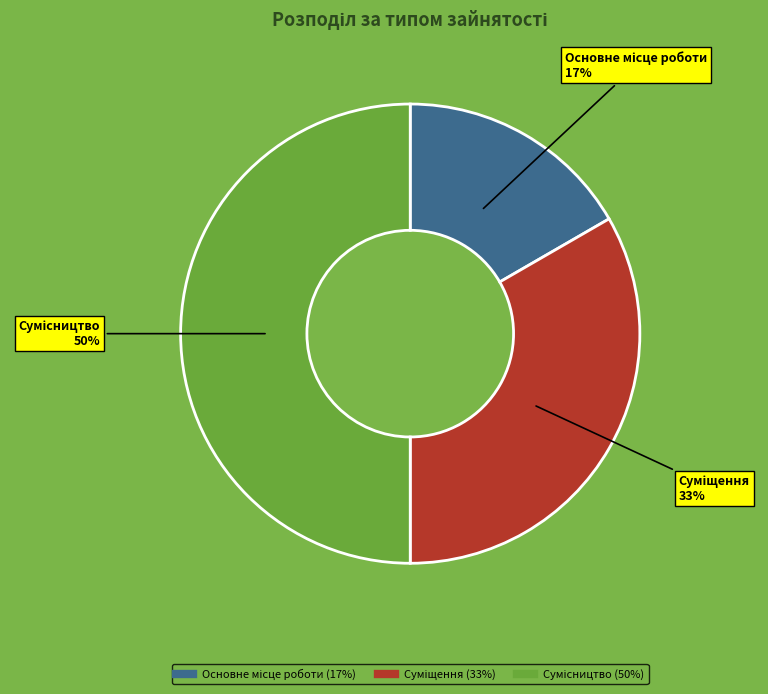

To the nearest percent, what is the difference between the largest and smallest slice percentages?

33%